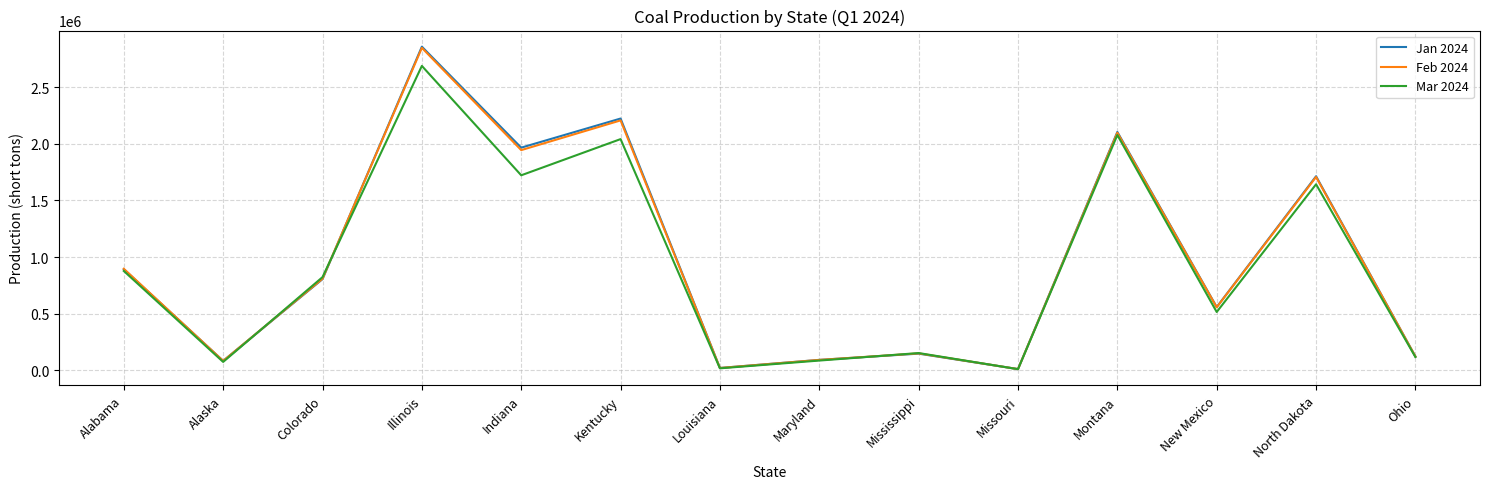

At which label does Mar 2024 reach its peak?

Illinois